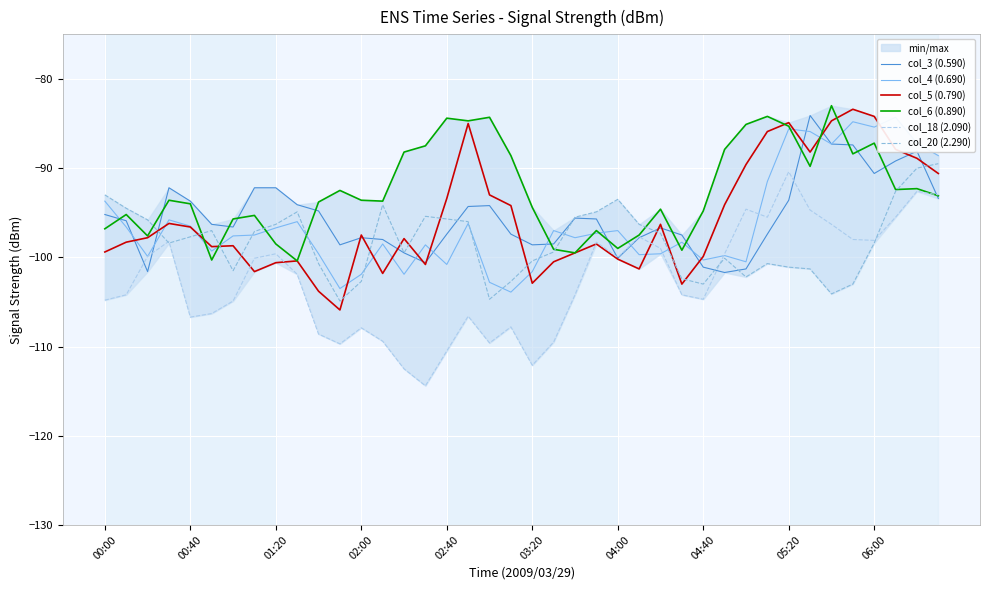

Is it true that col_4 (0.690) equals -99.6 at 10?

True